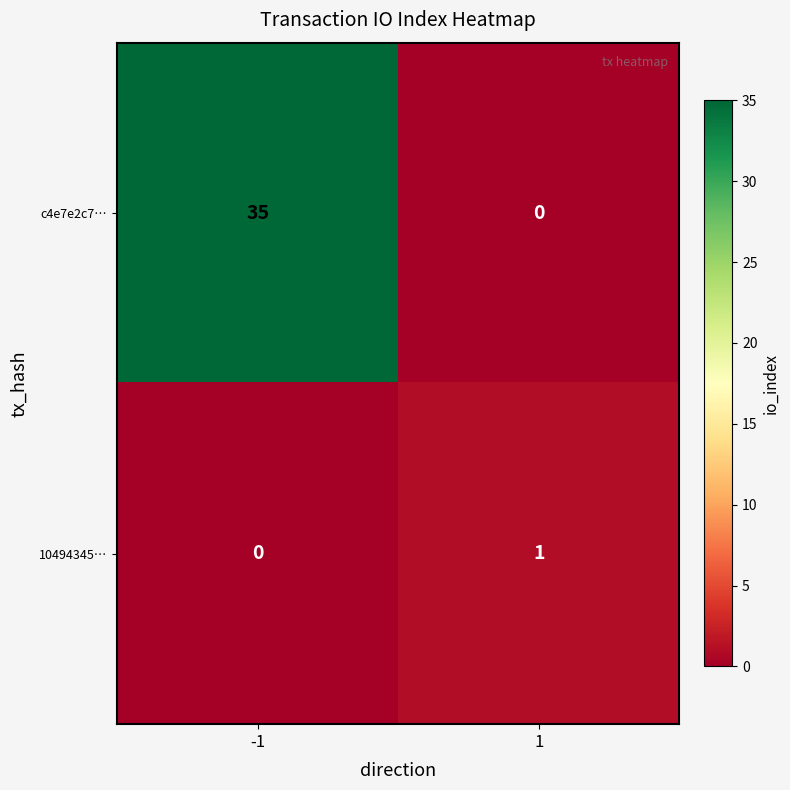

Count the number of data series in this chart.

2